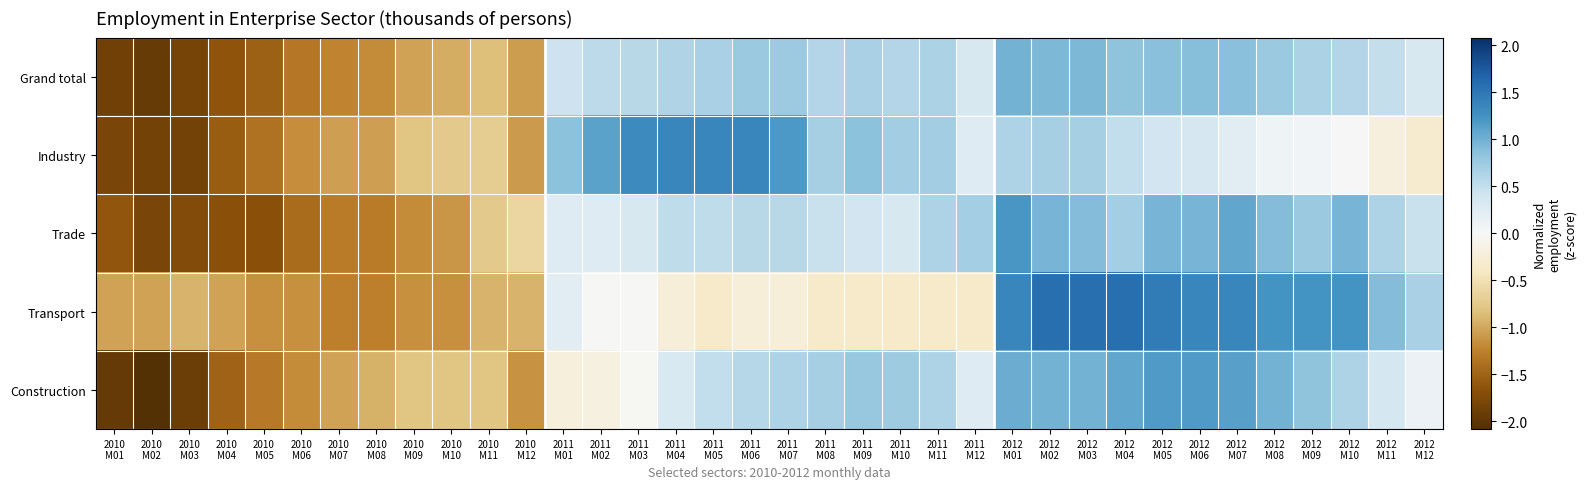

At how many categories does at least one series exceed 0?

24